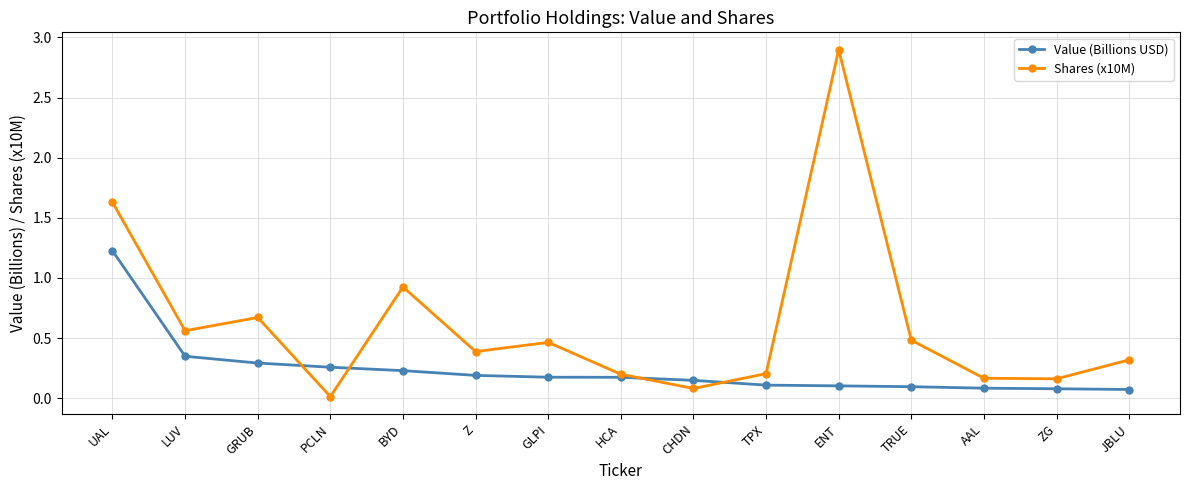

What is the difference between the highest and lowest values at UAL?

0.4